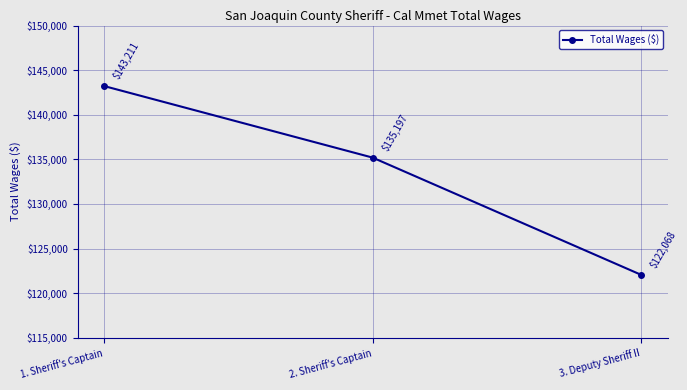

List the labels in order of value, smallest first.

3. Deputy Sheriff II, 2. Sheriff's Captain, 1. Sheriff's Captain